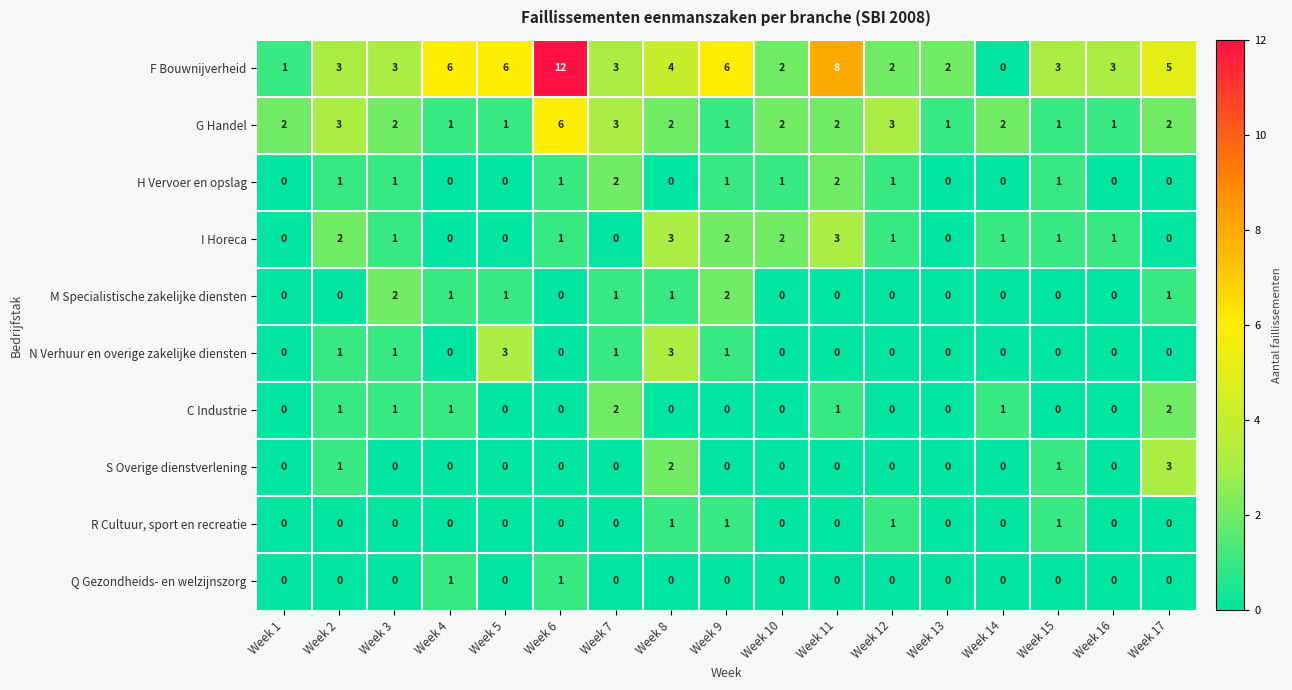

What is the sum of all F Bouwnijverheid values?

69